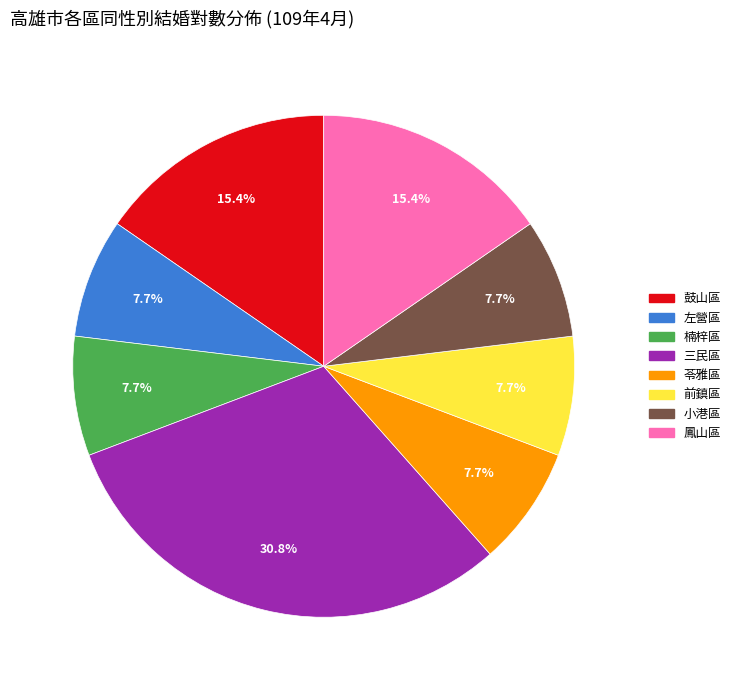

To the nearest percent, what is the average slice percentage?

12%